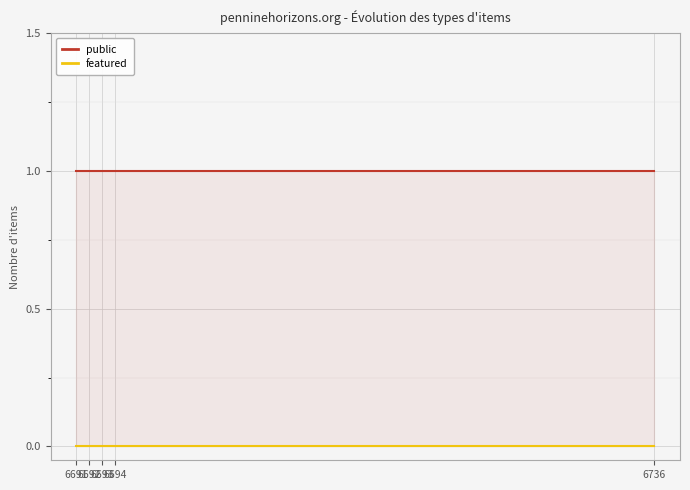

Is the value of public at 6736 greater than the value of featured at 6736?

Yes